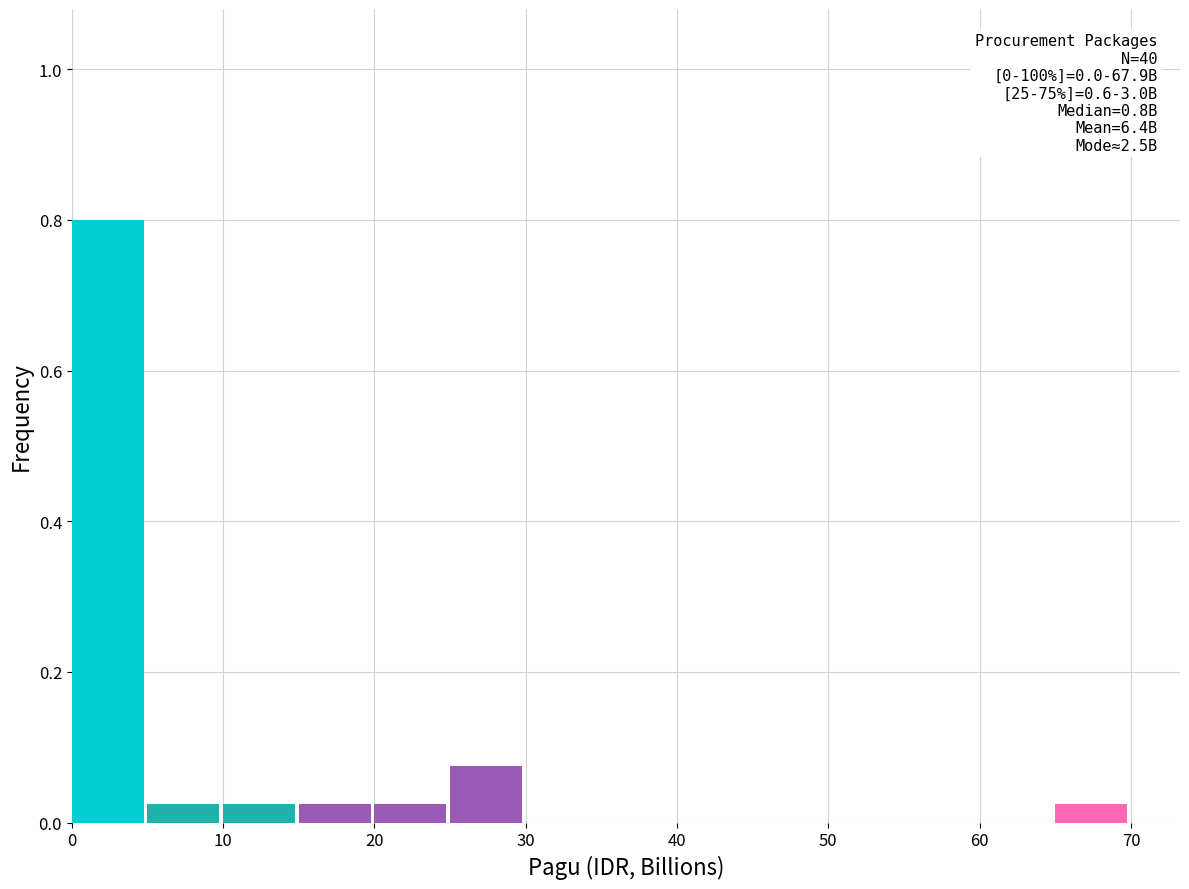

Which range on the x-axis has the tallest bar?

0 to 5